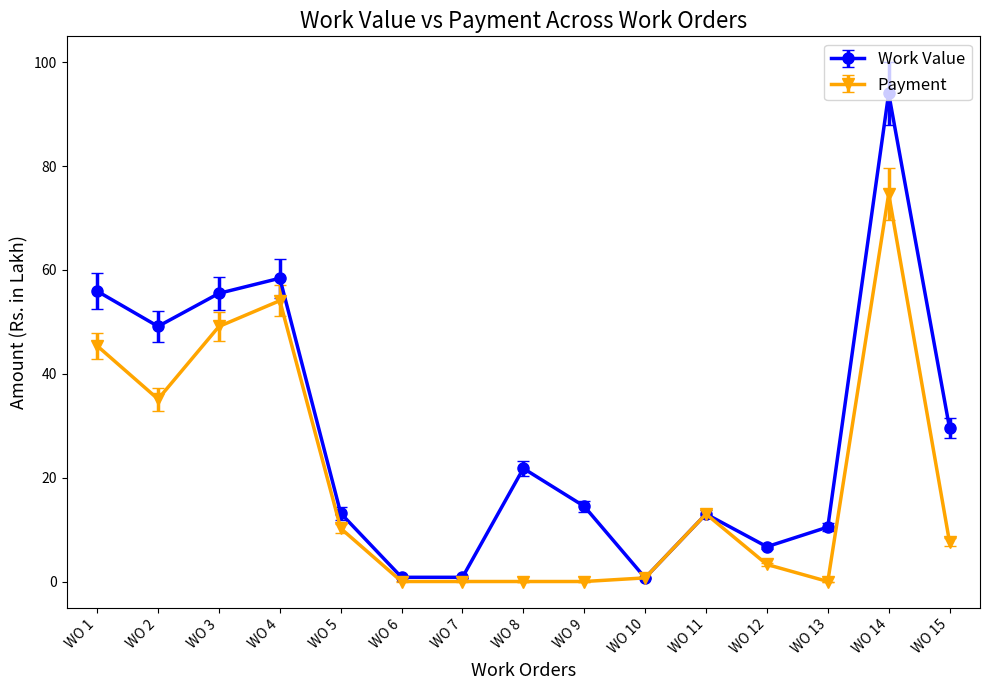

What is the highest value of the Payment series?

74.7